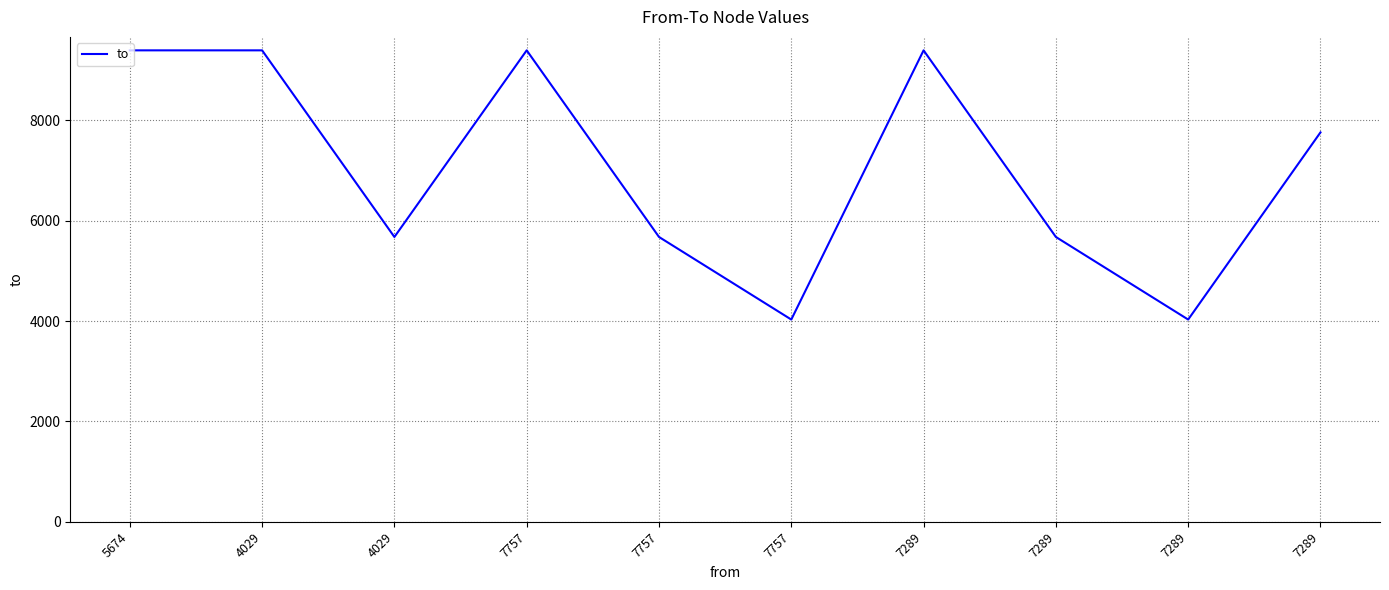

The chart shows a value of 2802 at 7289. True or false?

False